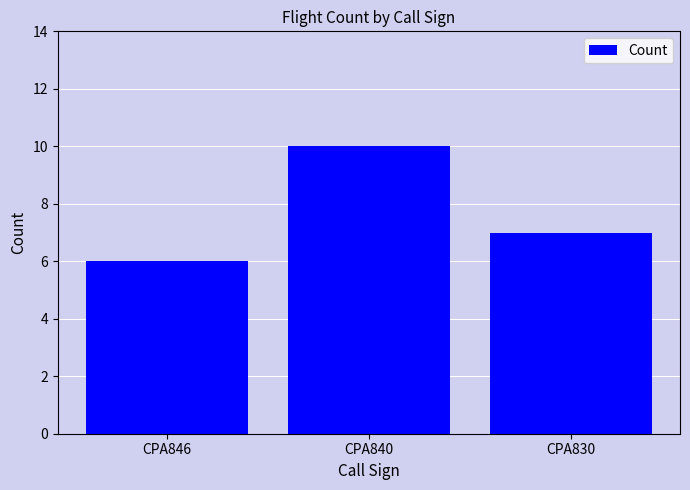

Reading right to left, what are all the values shown in this chart?

7	10	6